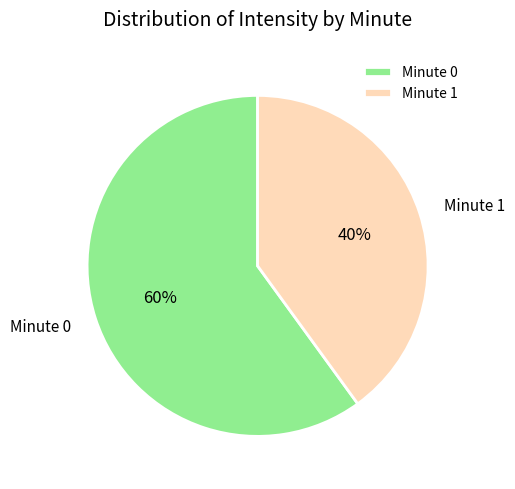

Combined, do Minute 0 and Minute 1 account for over 50%?

Yes